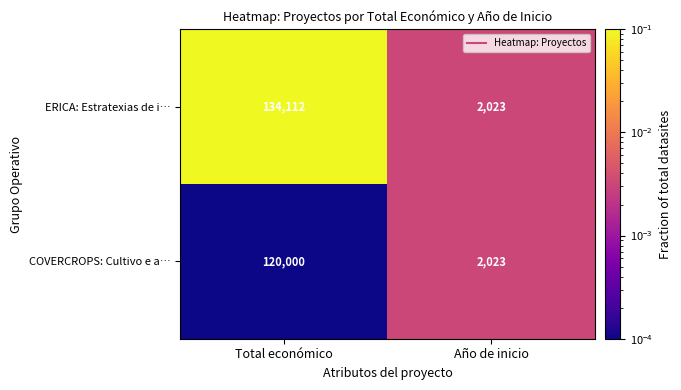

What is the sum of the ERICA: Estratexias de i… values at Año de inicio and Total económico?

136135